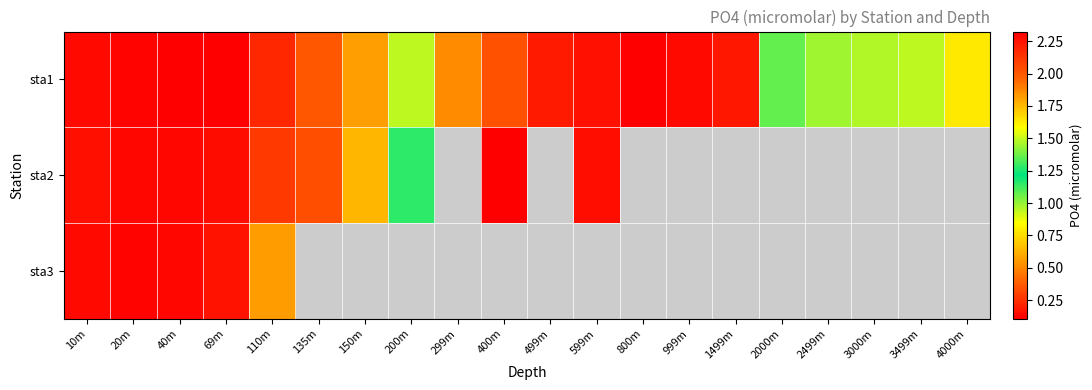

Which series has the widest spread of values?

sta2